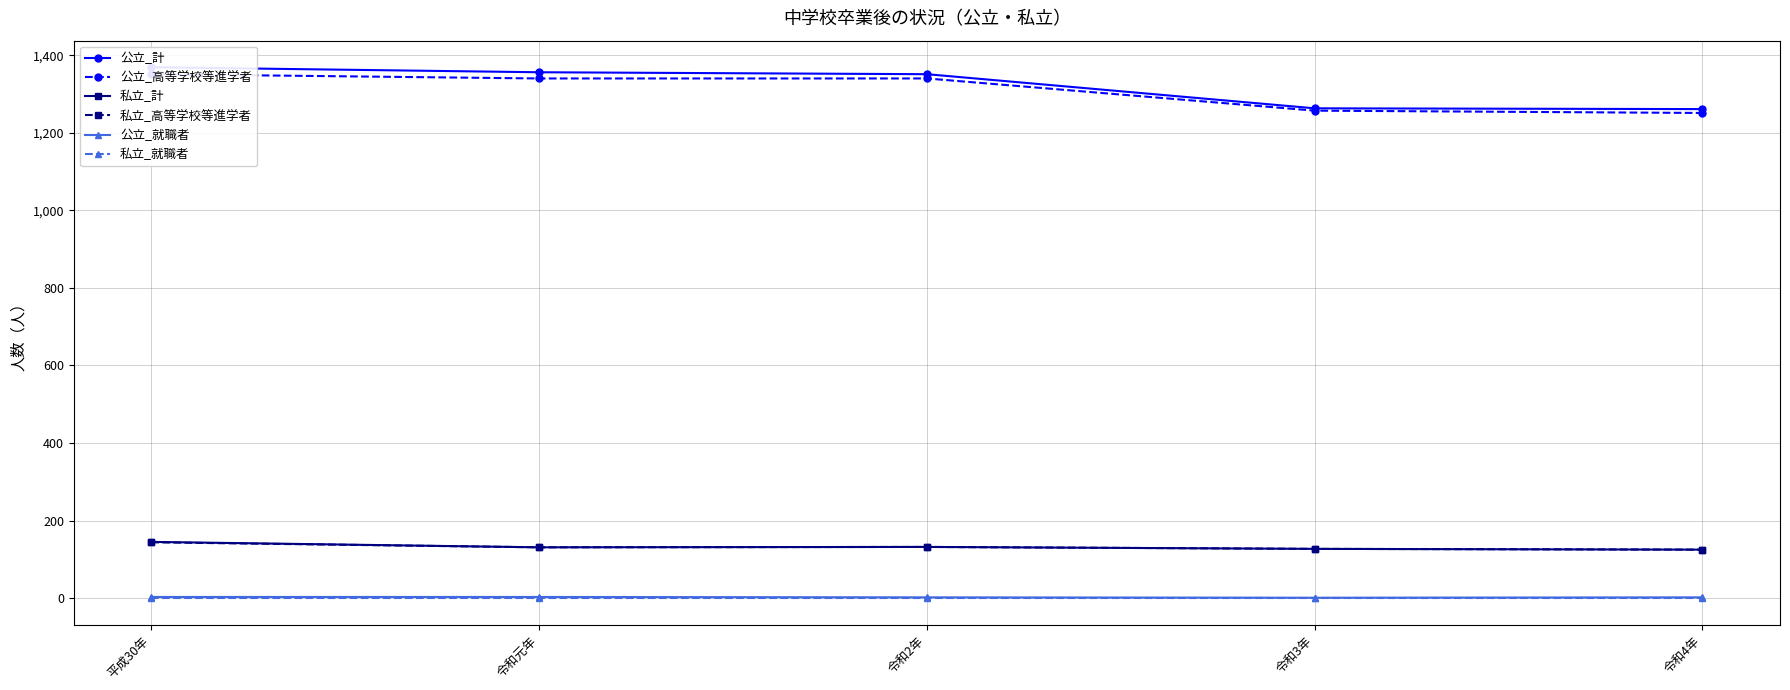

Which category has the lowest value in the 公立_高等学校等進学者 series?

令和4年